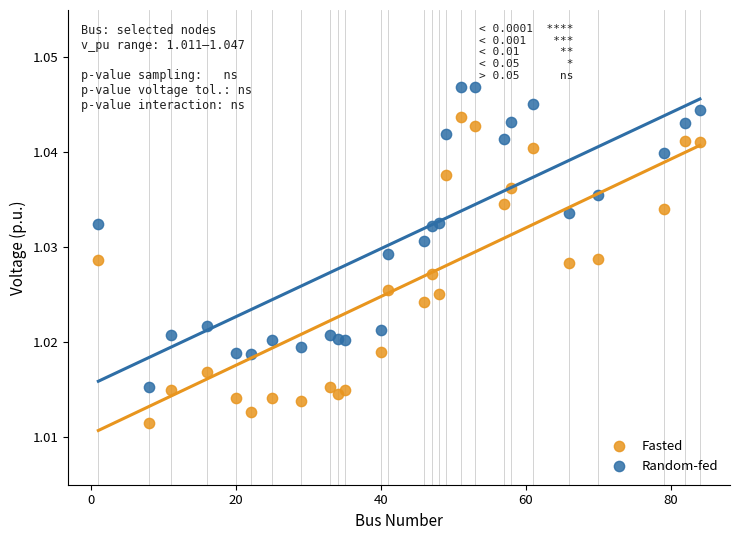

Which series contains the highest Y value?

Random-fed